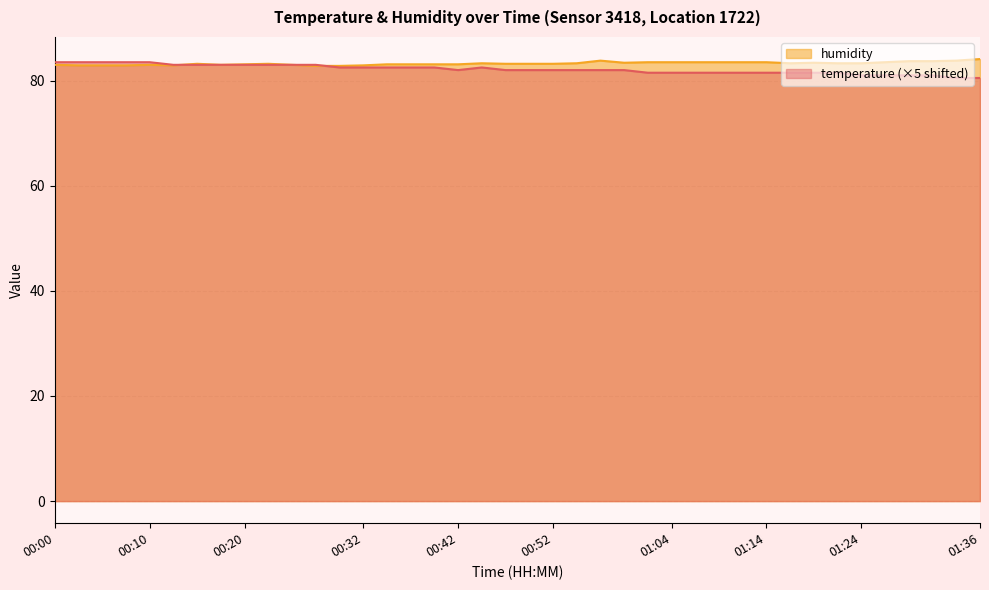

At which category does the chart reach its peak across all series?

01:36